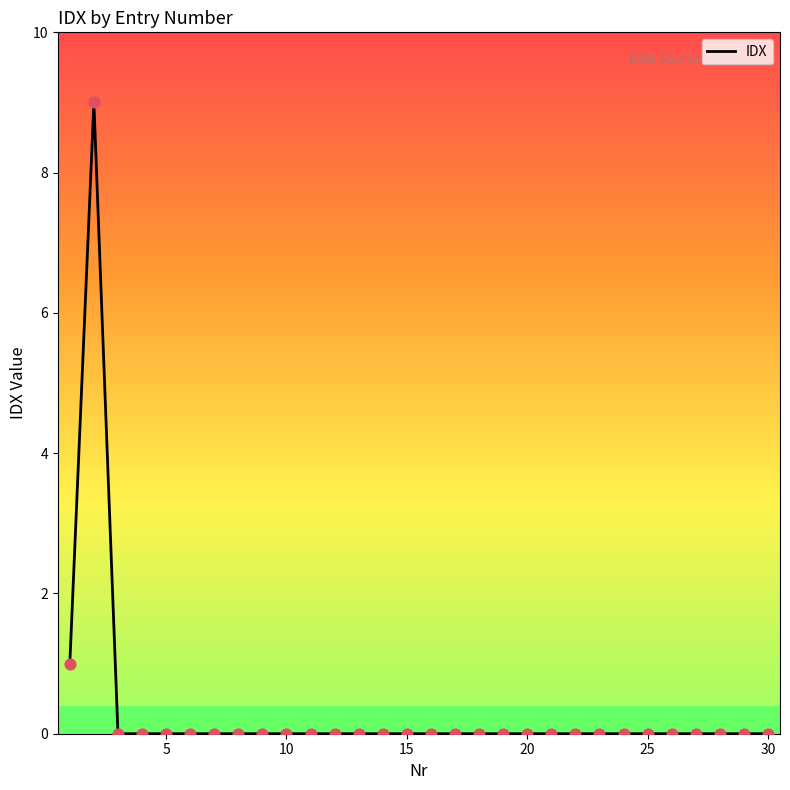

What is the maximum value shown in the chart?

9